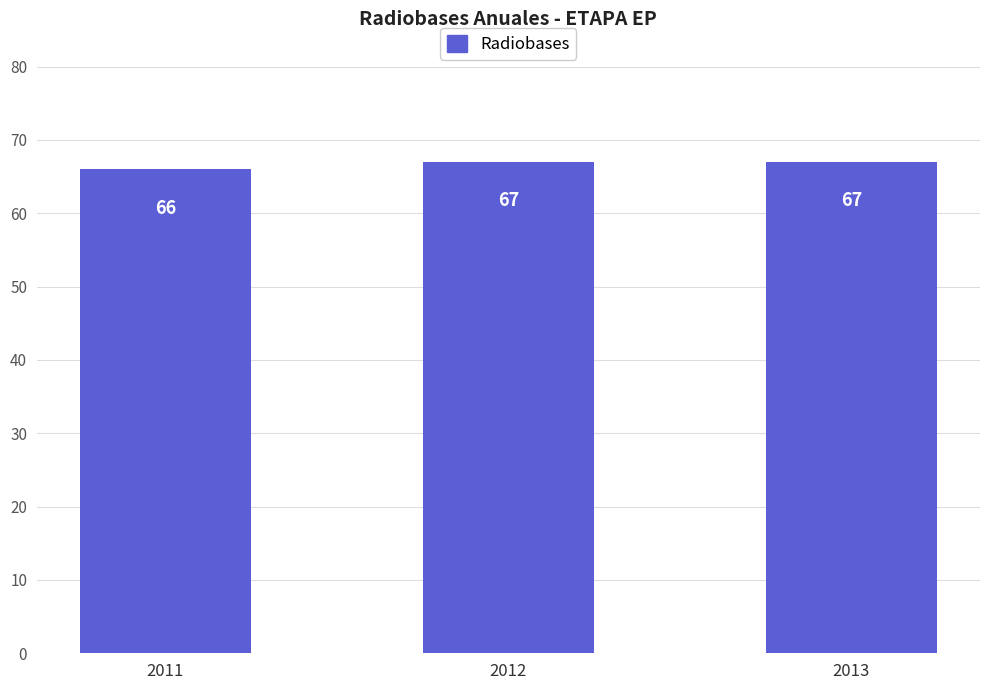

Approximately how many times larger is the value at 2012 compared to 2013?

1.0